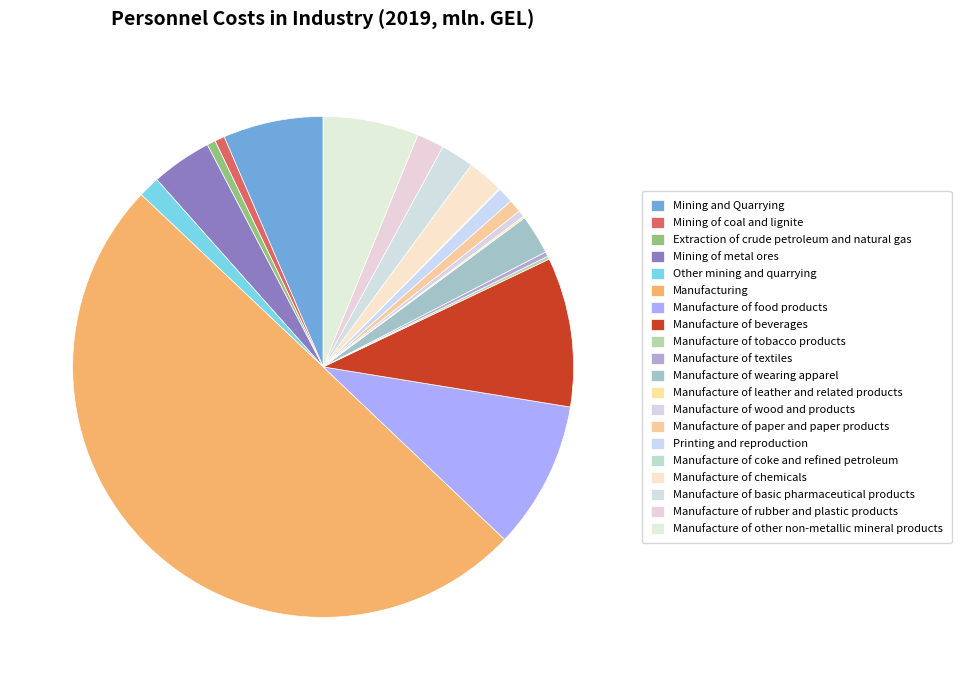

To the nearest percent, what percentage of the pie is Manufacturing?

50%